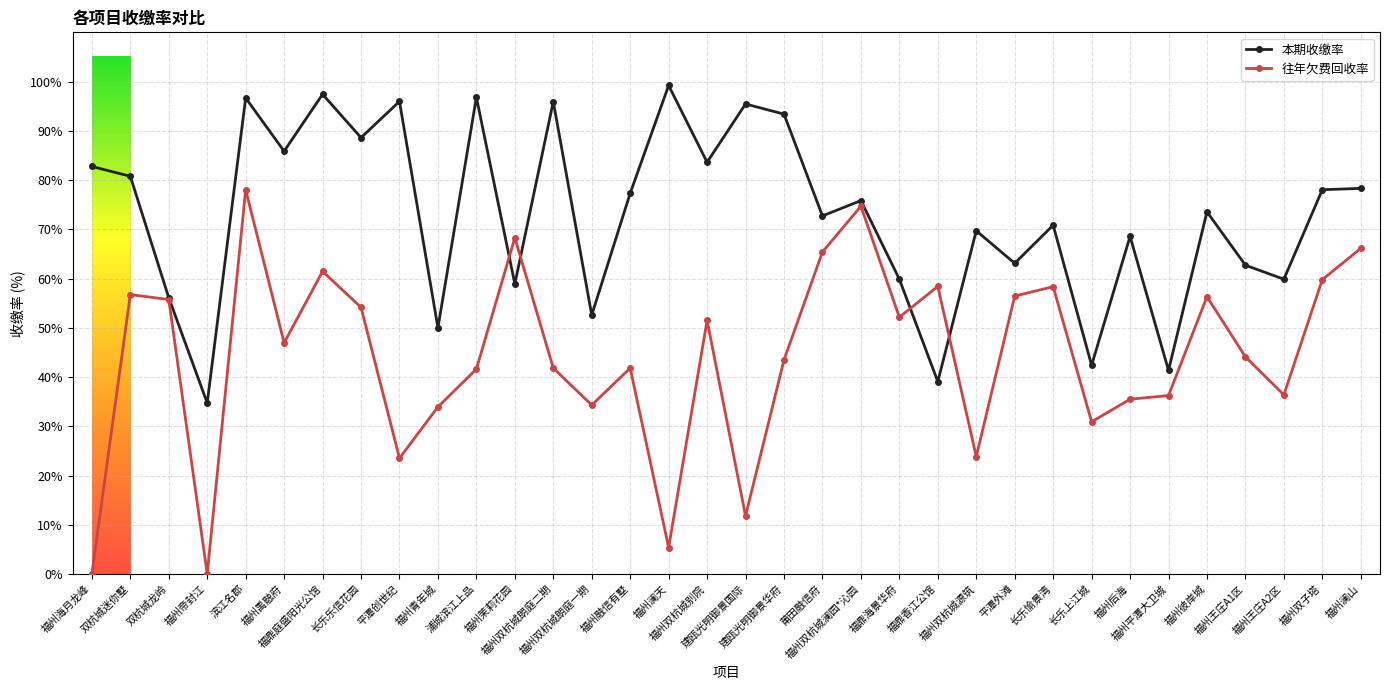

Which series has the largest total across all categories?

本期收缴率